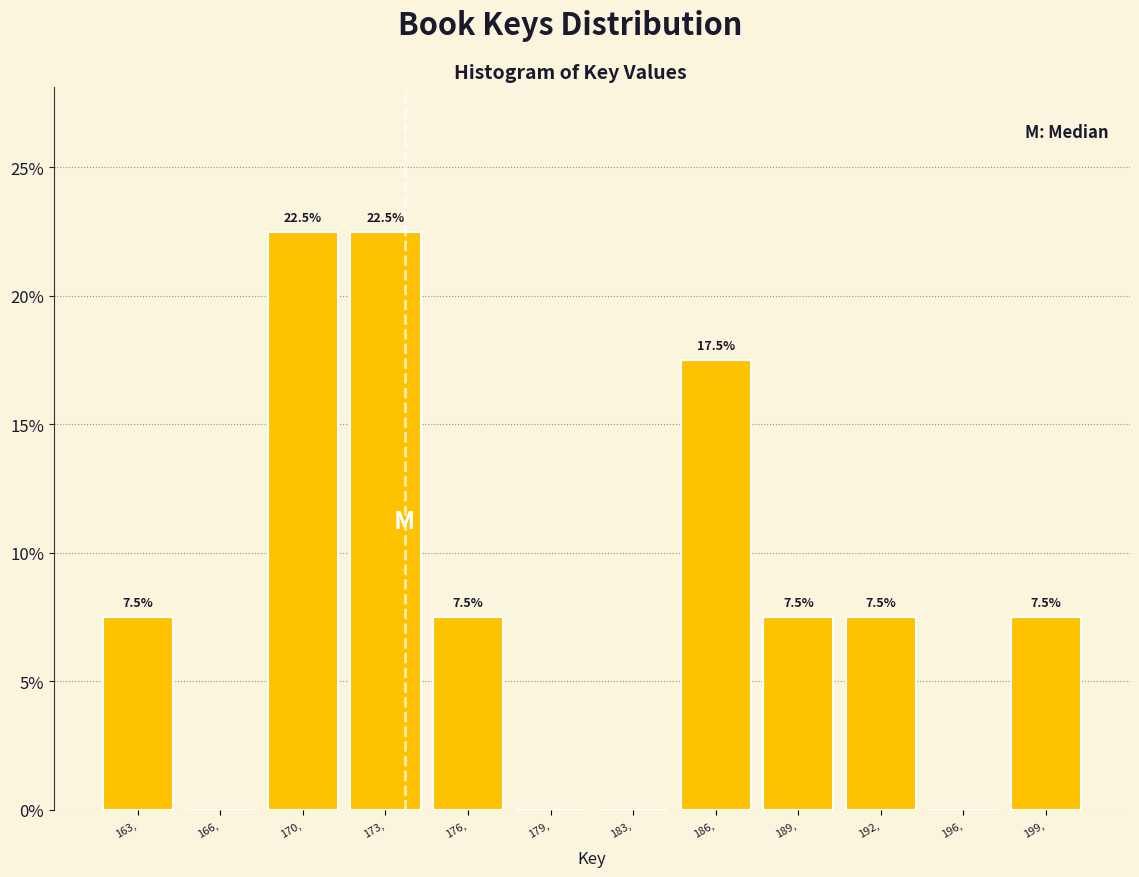

Reading left to right, transcribe all the data shown in this chart.

163,=7.5	166,=0.0	170,=22.5	173,=22.5	176,=7.5	179,=0.0	183,=0.0	186,=17.5	189,=7.5	192,=7.5	196,=0.0	199,=7.5